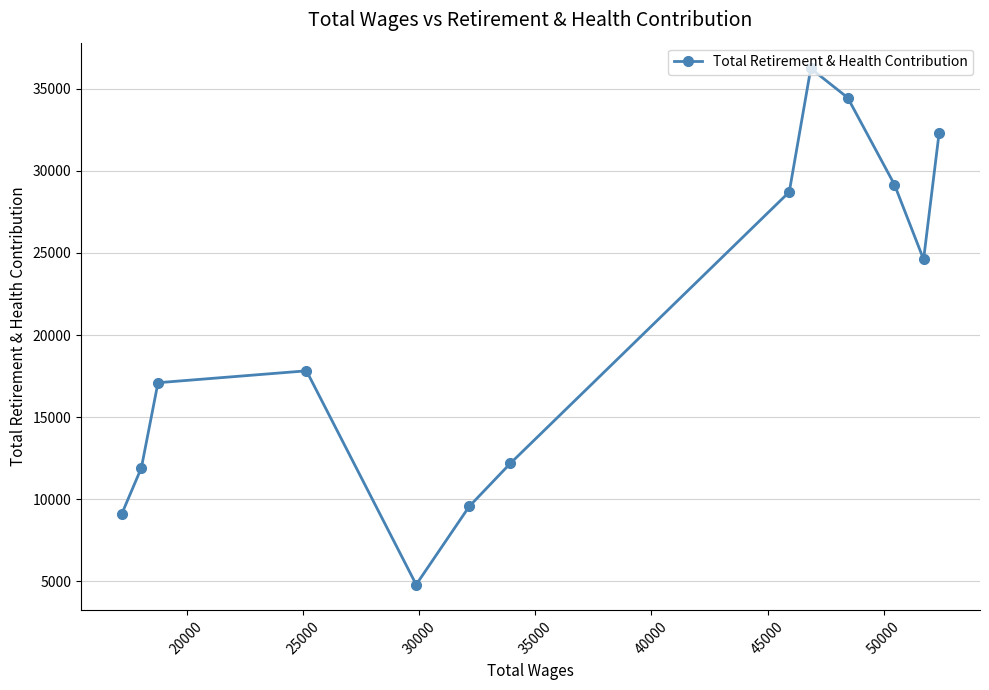

What is the difference between the second highest and minimum values?

29675